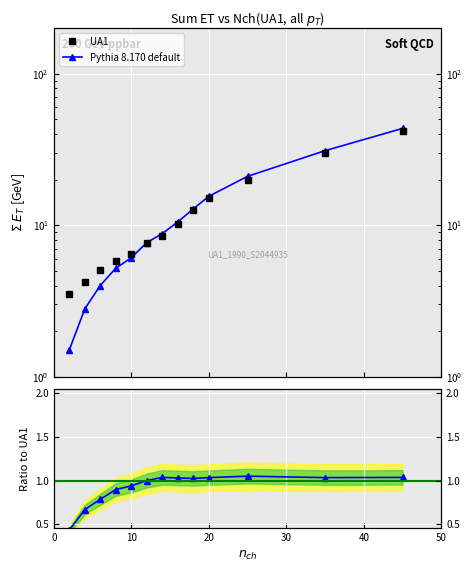

What is the minimum value for UA1?

3.5